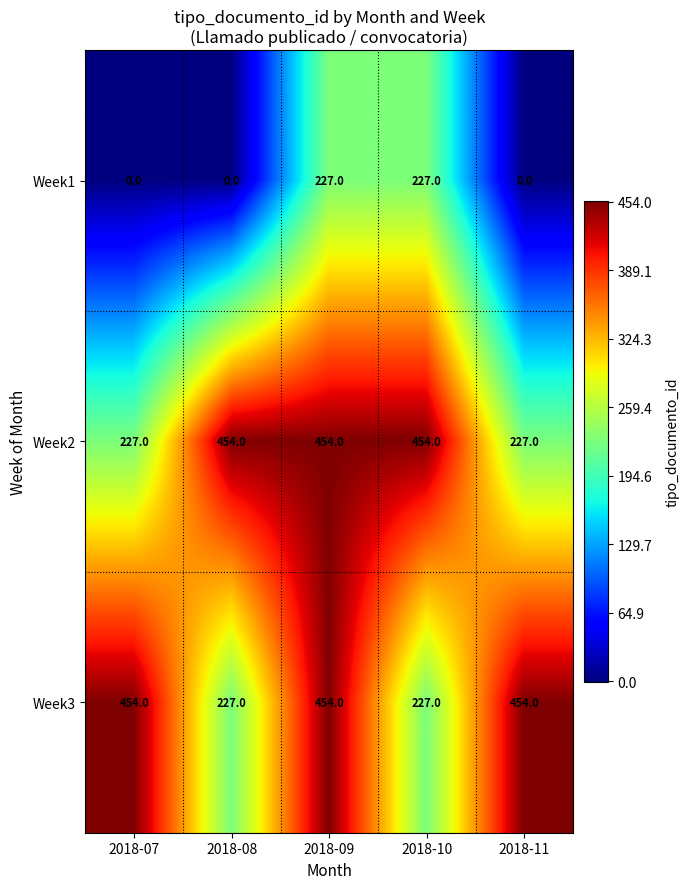

At which category is the sum across all series the highest?

2018-09